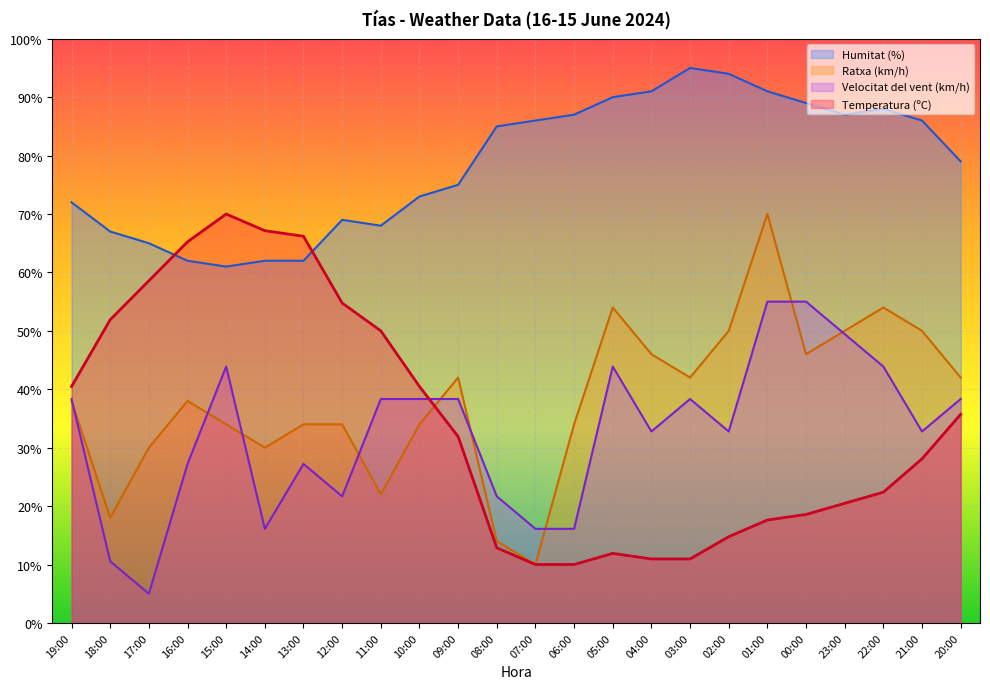

What is the total value across all series at 03:00?

186.3